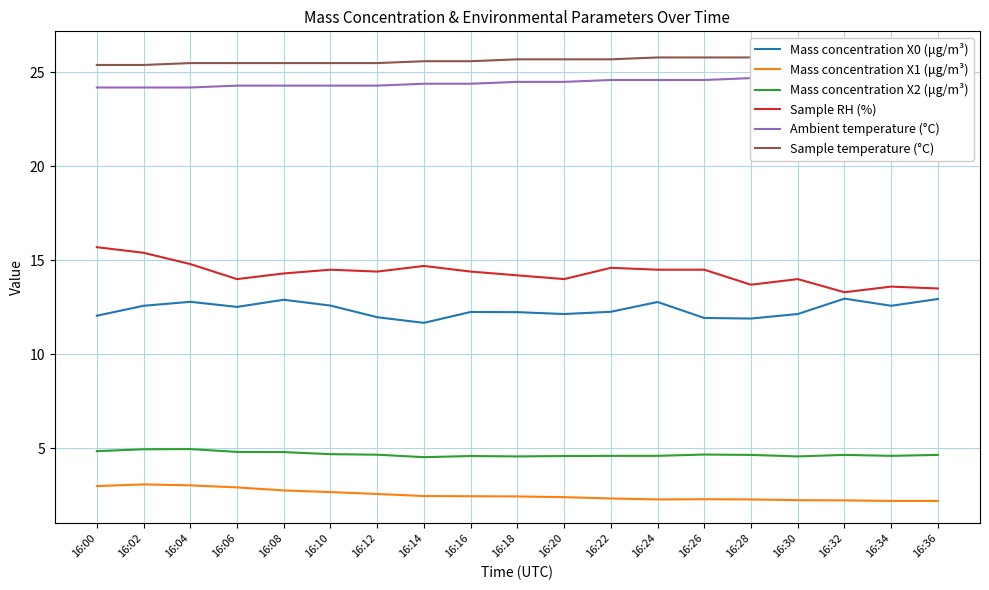

Does the chart display data point markers on the line(s)?

No